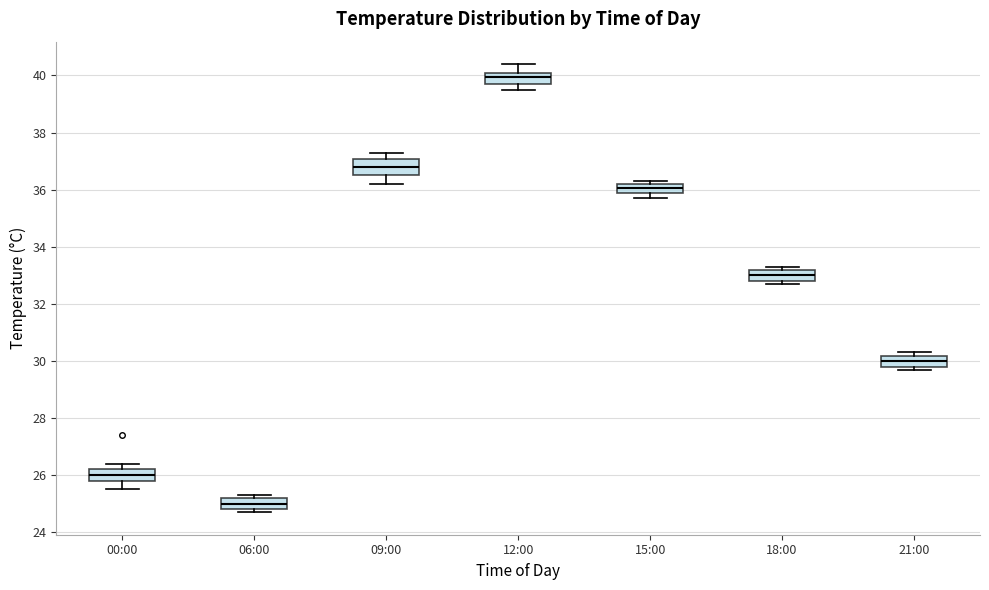

Which box's median line is the lowest?

06:00